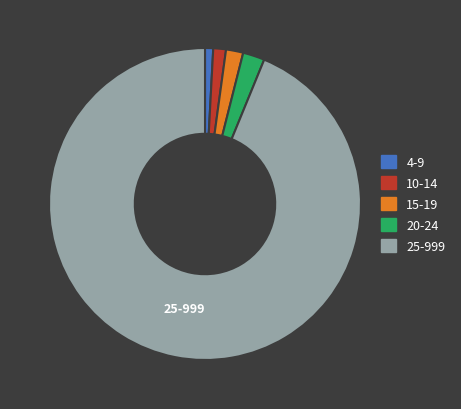

What is the majority slice?

25-999